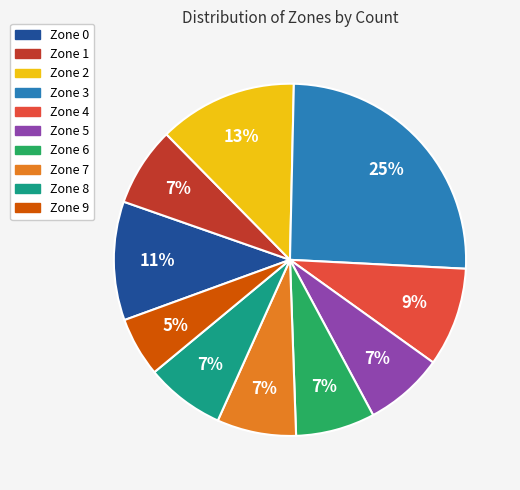

Is Zone 9 the majority of the pie?

No